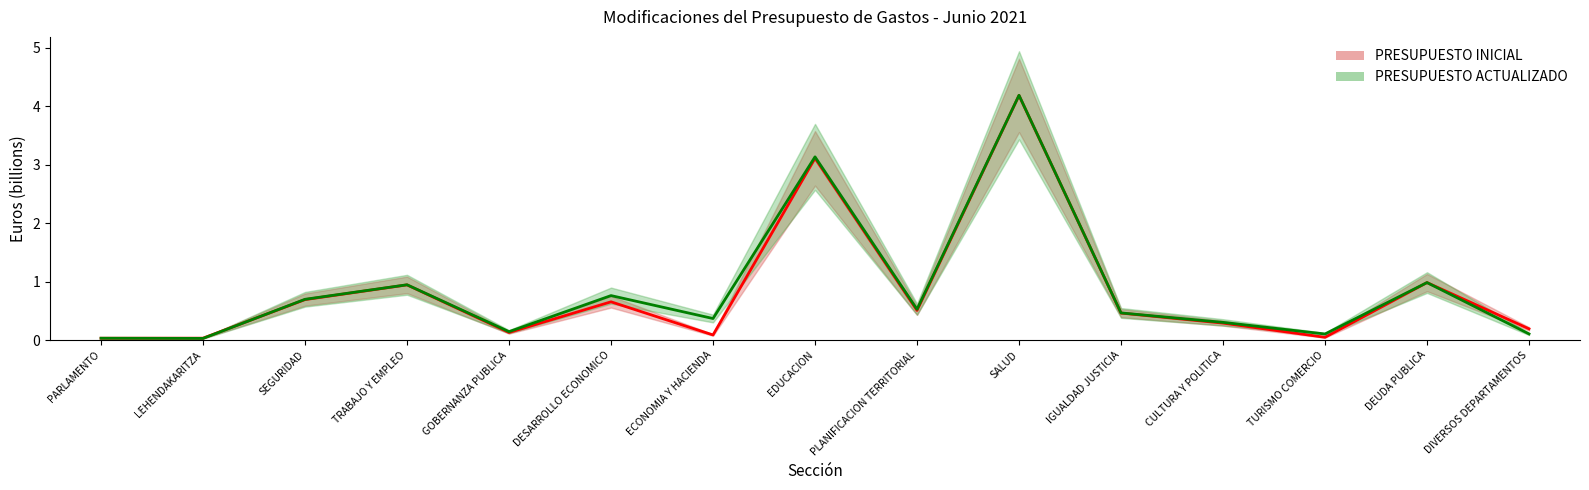

True or false: AMPLIACIONES and PRESUPUESTO ACTUALIZADO intersect in this chart.

False